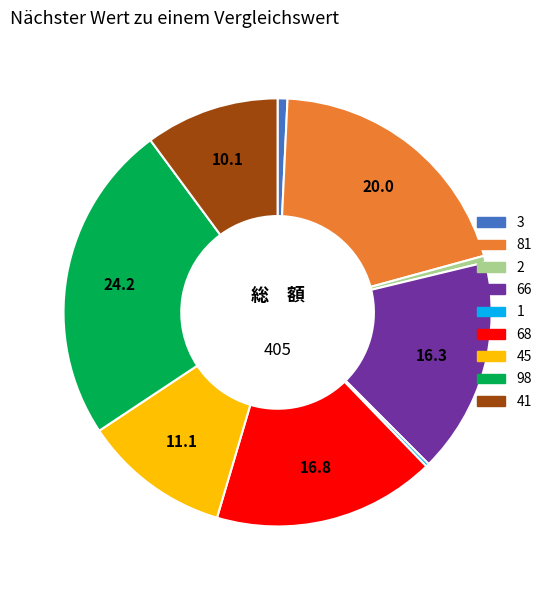

Is there any slice that represents more than half of the pie?

No